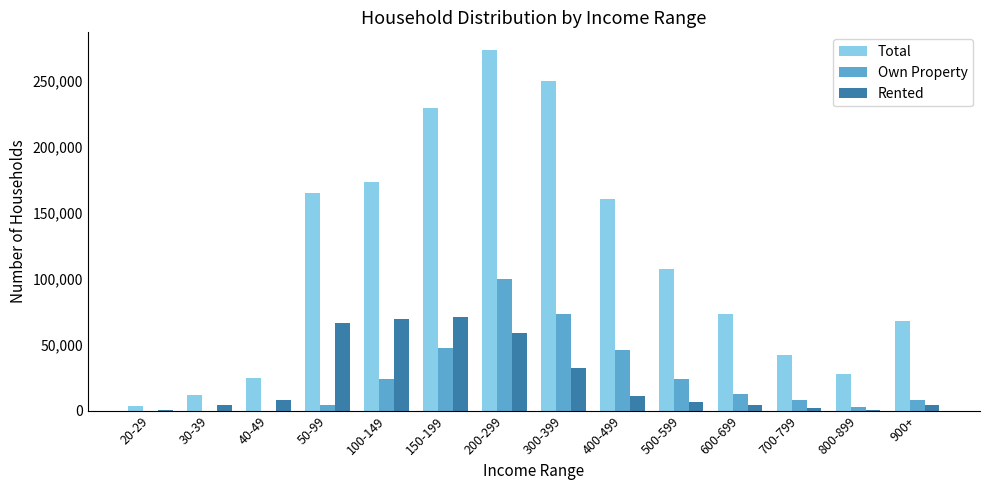

Where does the Own Property series first go above 12590?

100-149